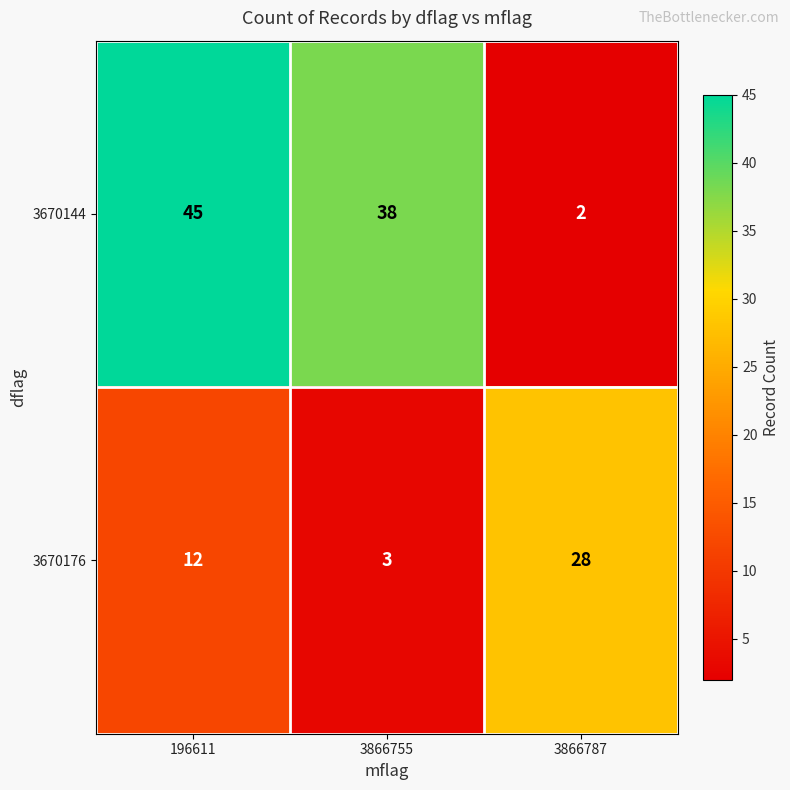

Is it true that 3670144 equals 18 at 3866755?

False